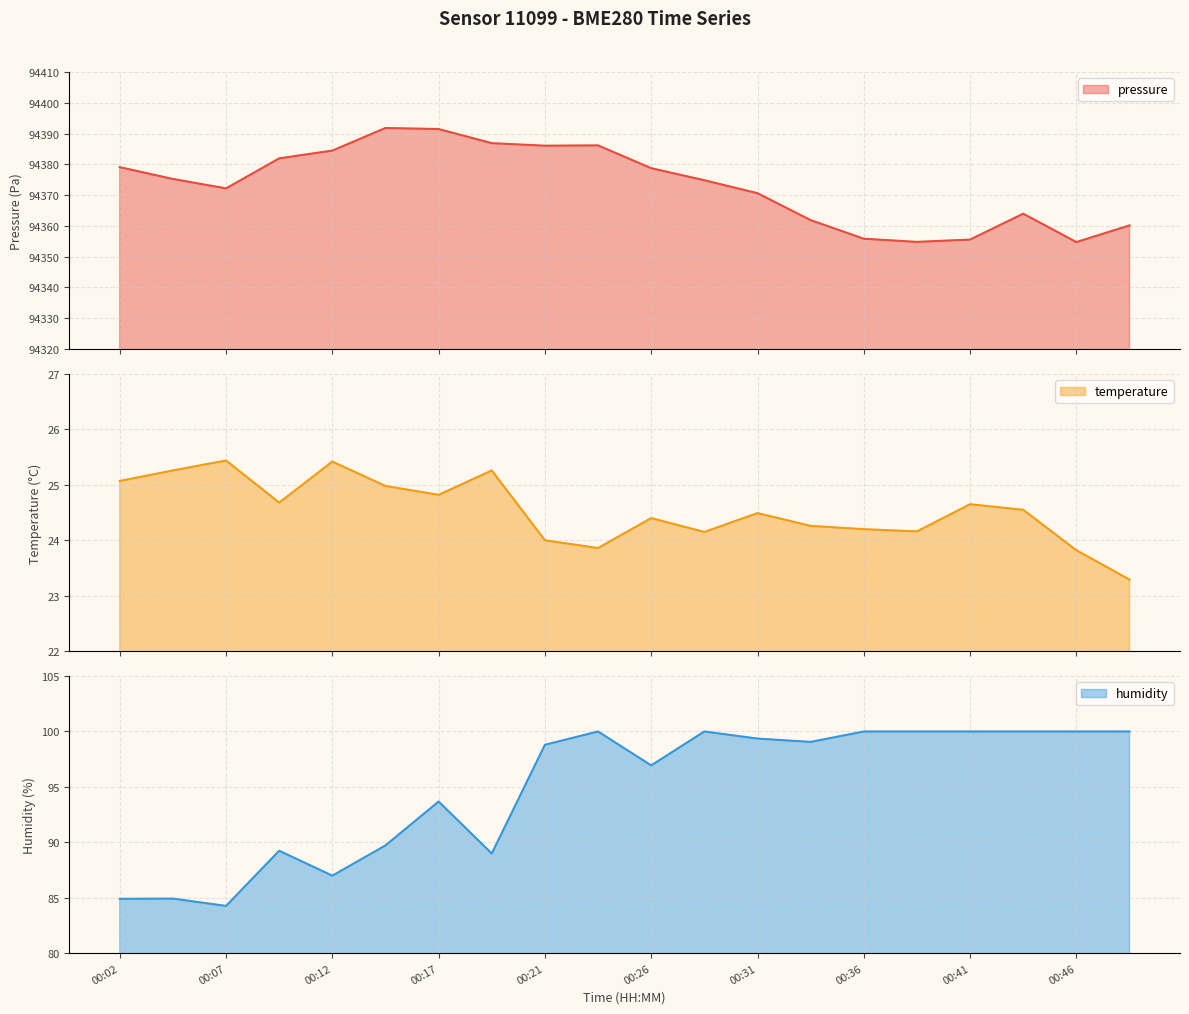

At which category is the sum across all series the highest?

00:24